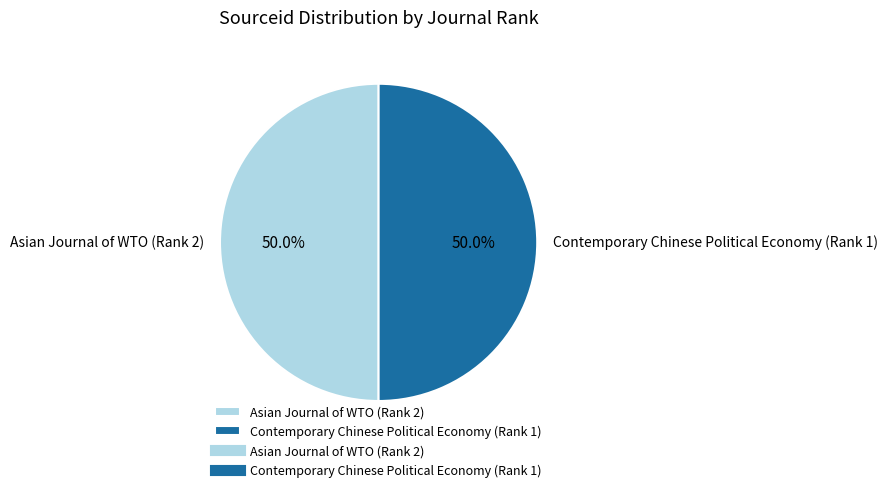

Approximately how many times larger is the value at Contemporary Chinese Political Economy (Rank 1) compared to Asian Journal of WTO (Rank 2)?

1.0